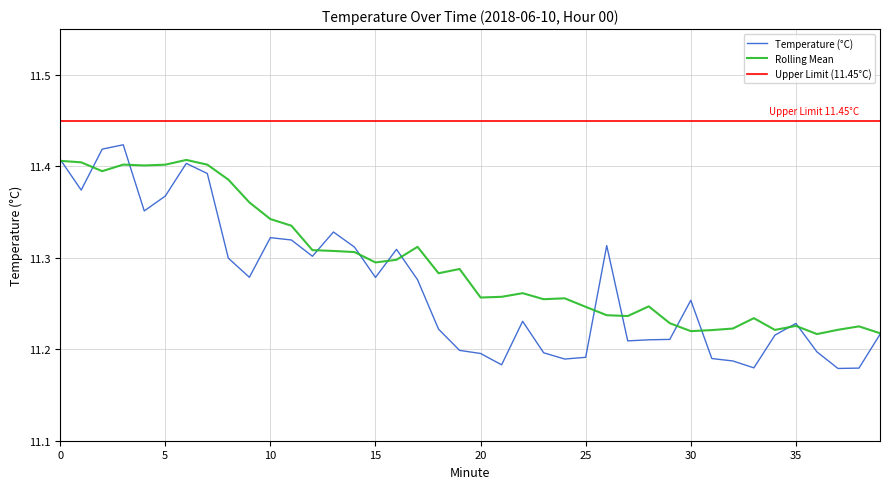

The chart shows a value of 11.3 at 12. True or false?

True